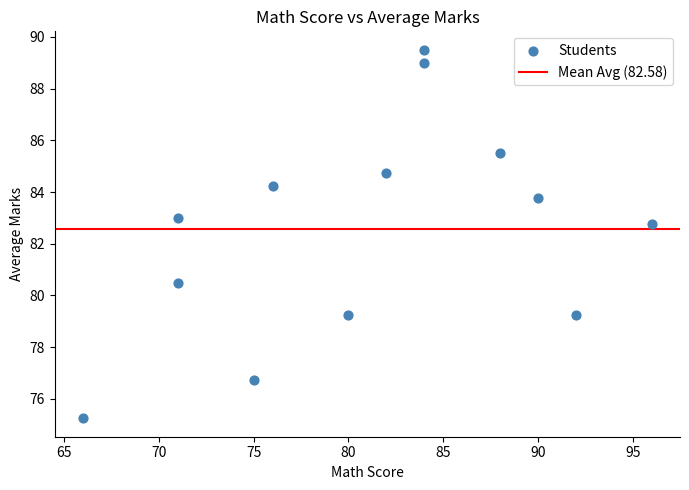

What Y value in the scatter plot is closest to 82?

82.8